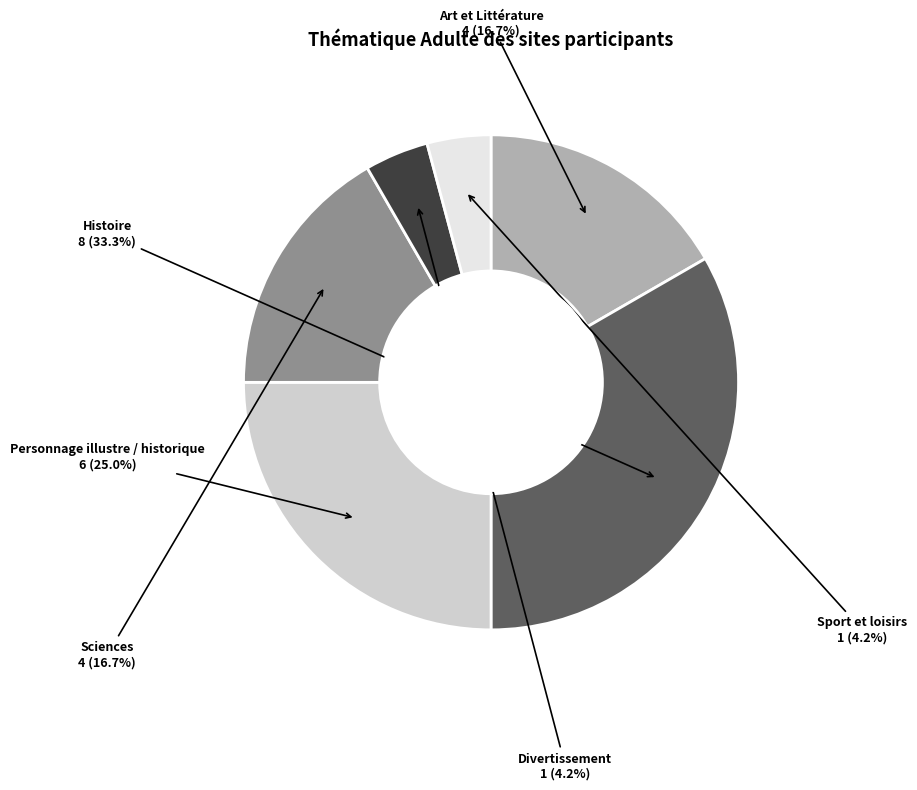

Is there a majority slice in this chart?

No